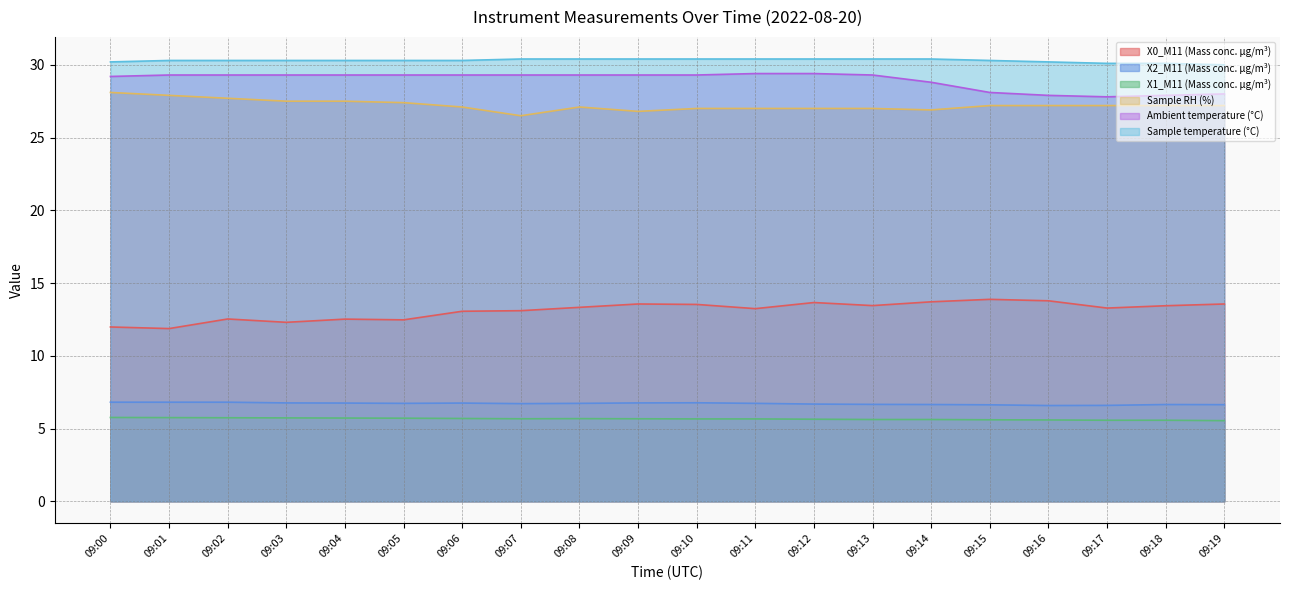

Which has a higher value, 09:07 or 09:05?

09:07